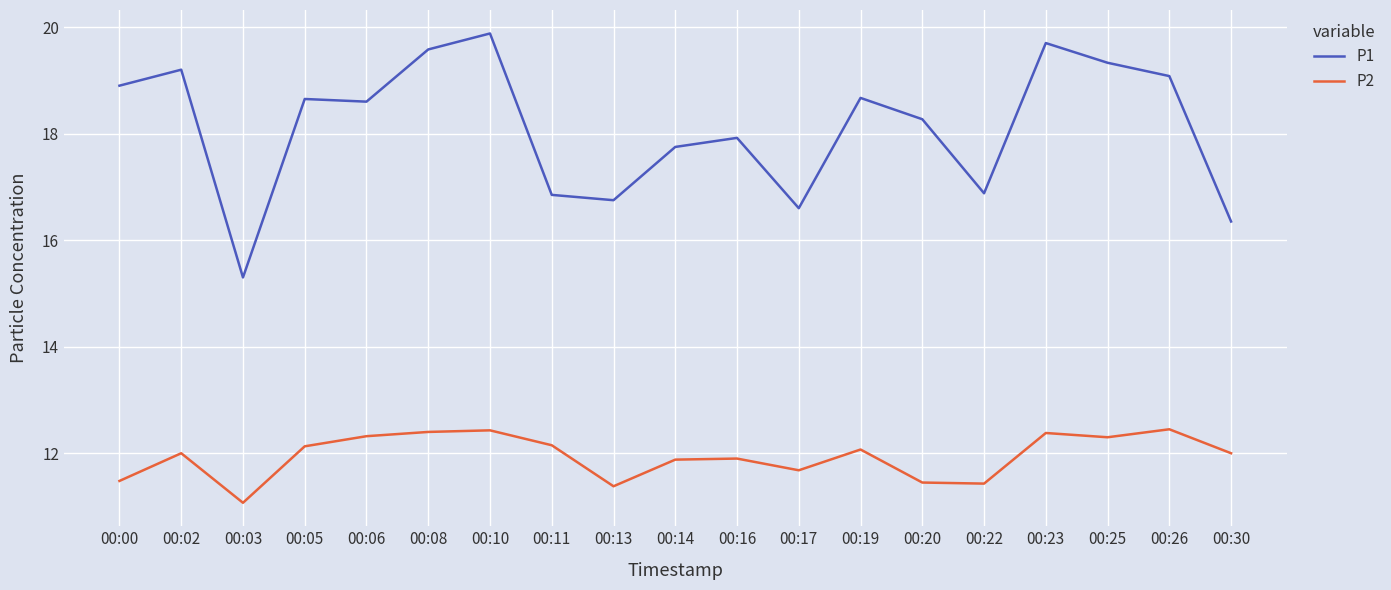

Count the number of data series in this chart.

2